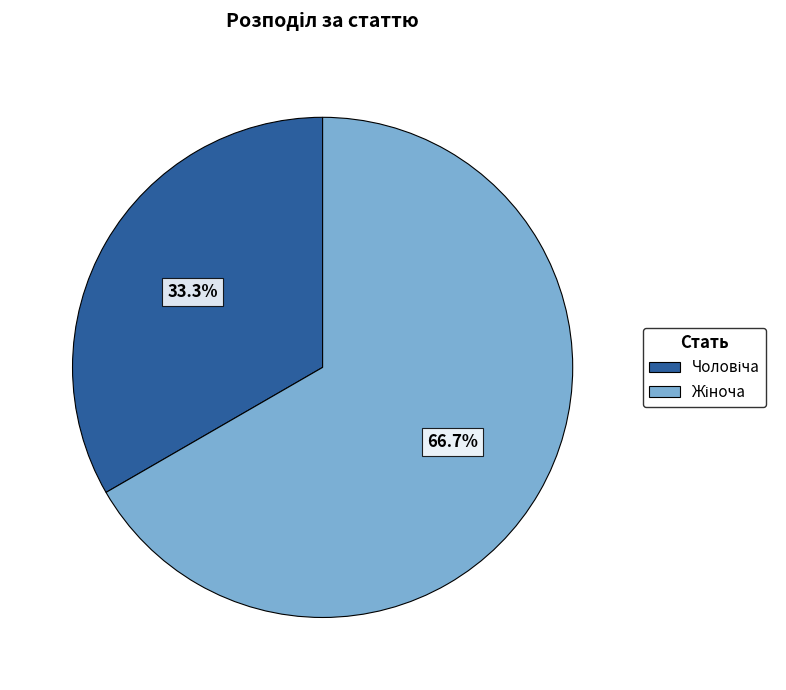

Does any single category account for the majority?

Yes